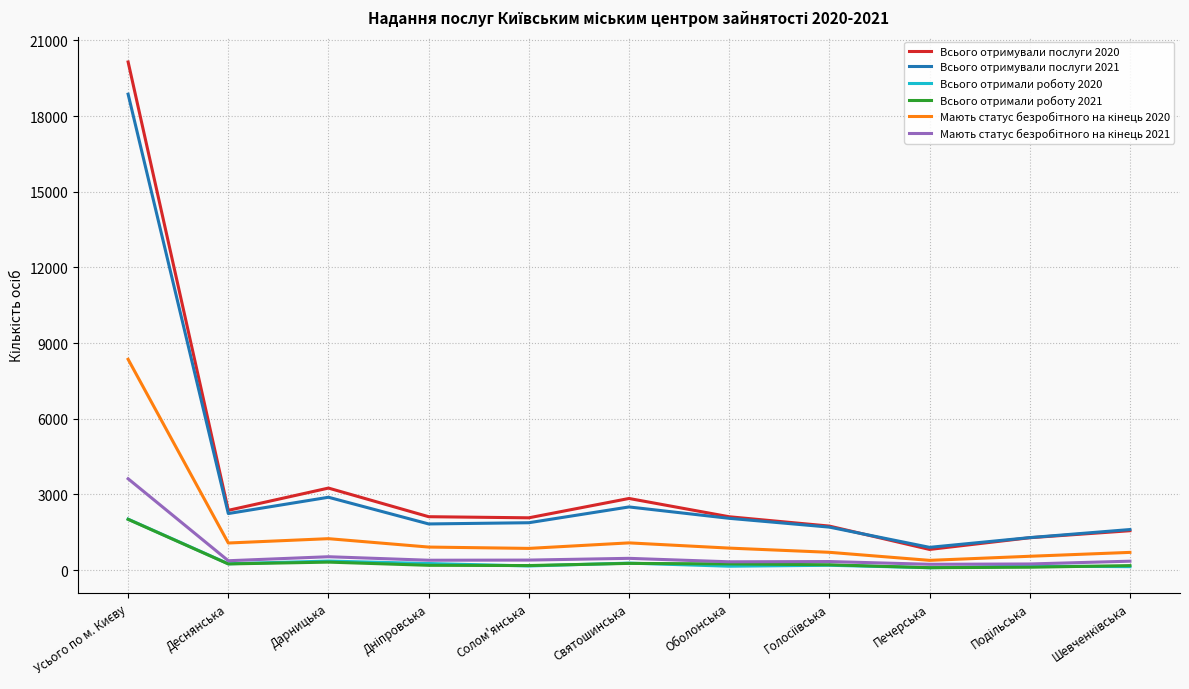

Which series has the largest range (max minus min)?

Всього отримували послуги 2020